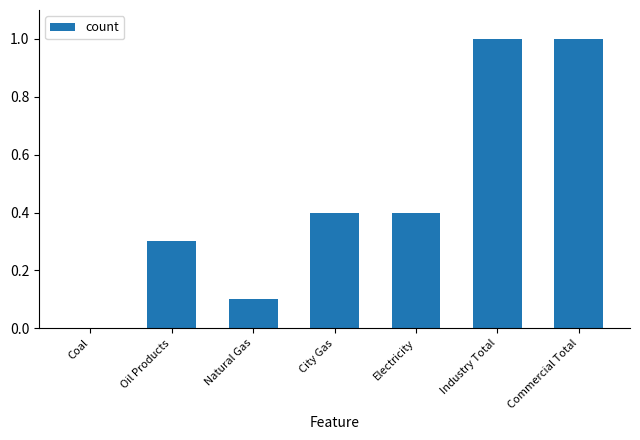

What is the sum of the values at Oil Products and City Gas?

0.7